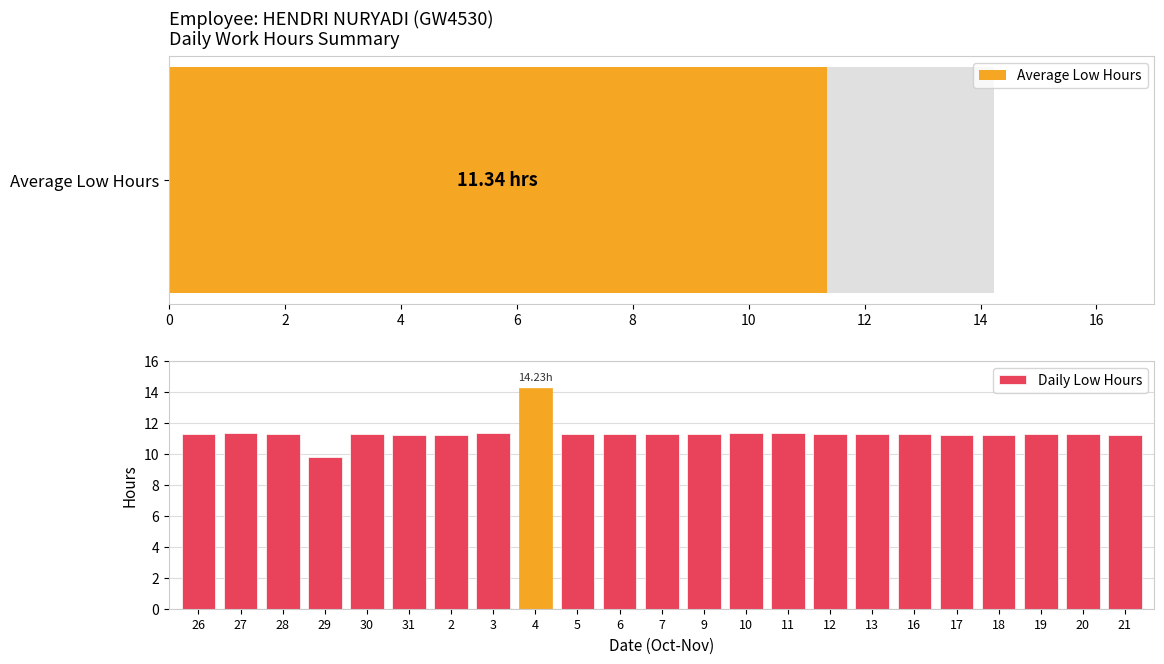

What is the difference between the maximum and minimum values in the Daily Low Hours series?

4.5